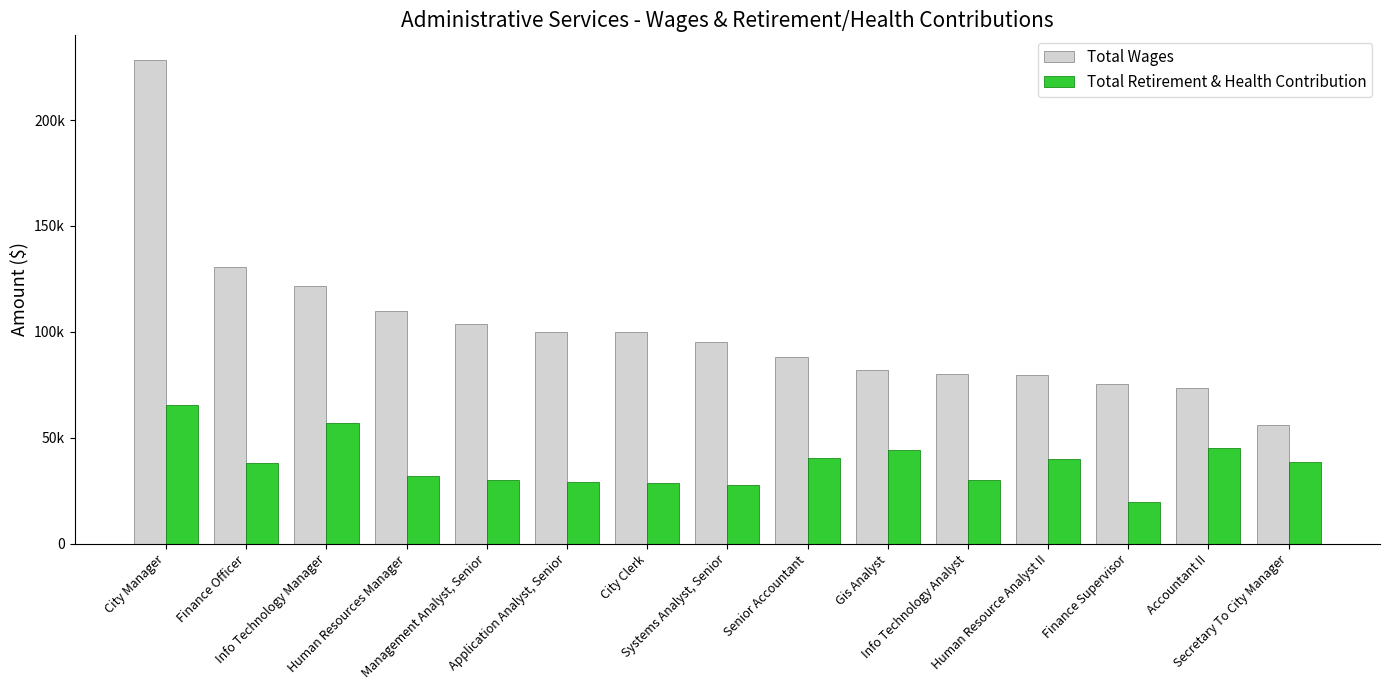

Is it true that Total Wages equals 36785 at City Clerk?

False